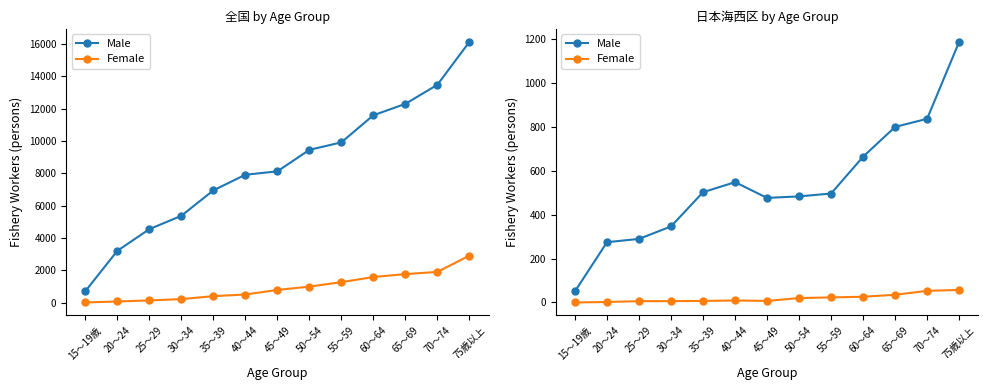

How many values in the Female series are below 9?

6